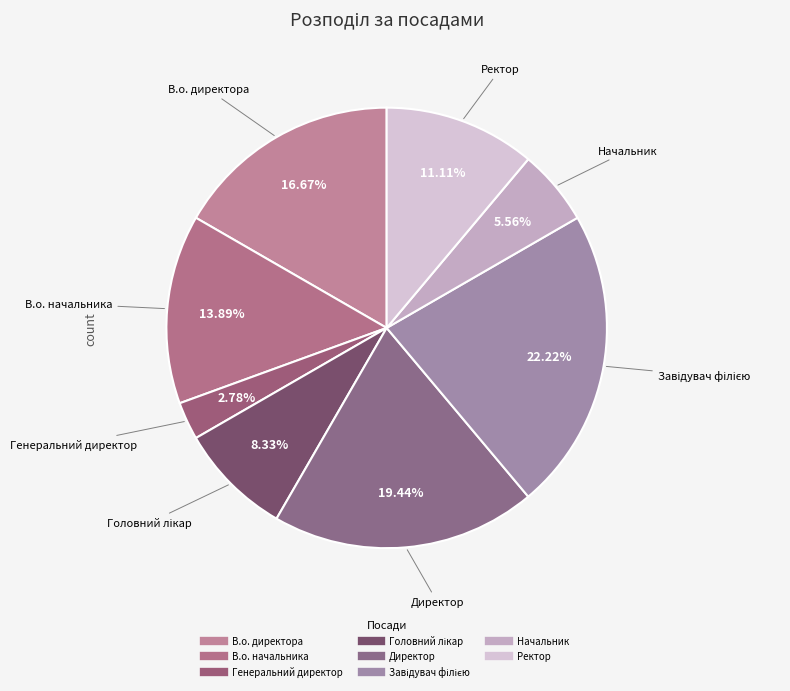

What is the smallest slice in the pie chart?

Генеральний директор